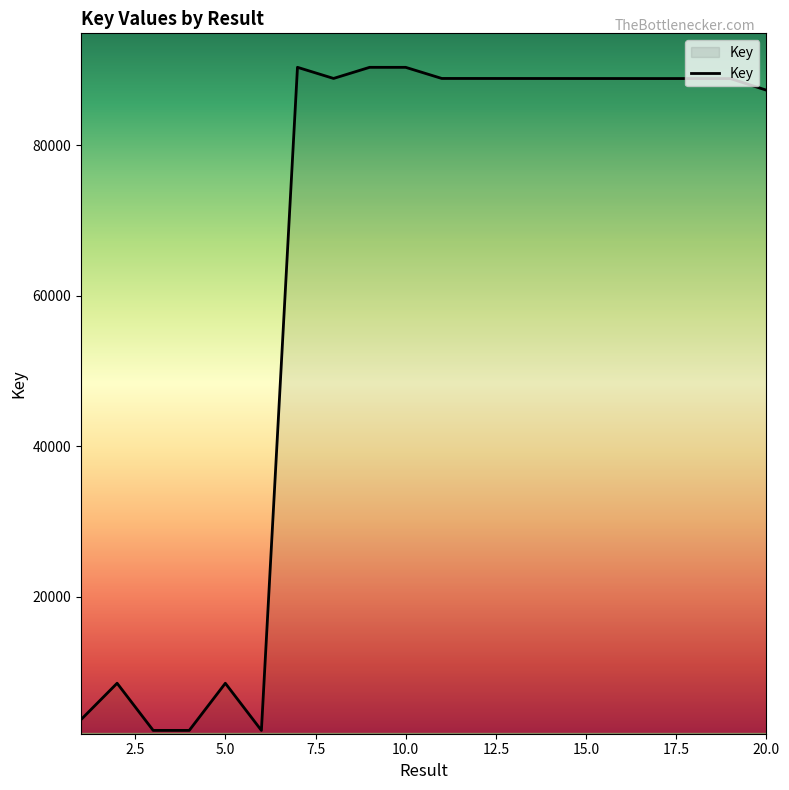

What is the smallest value displayed?

2195